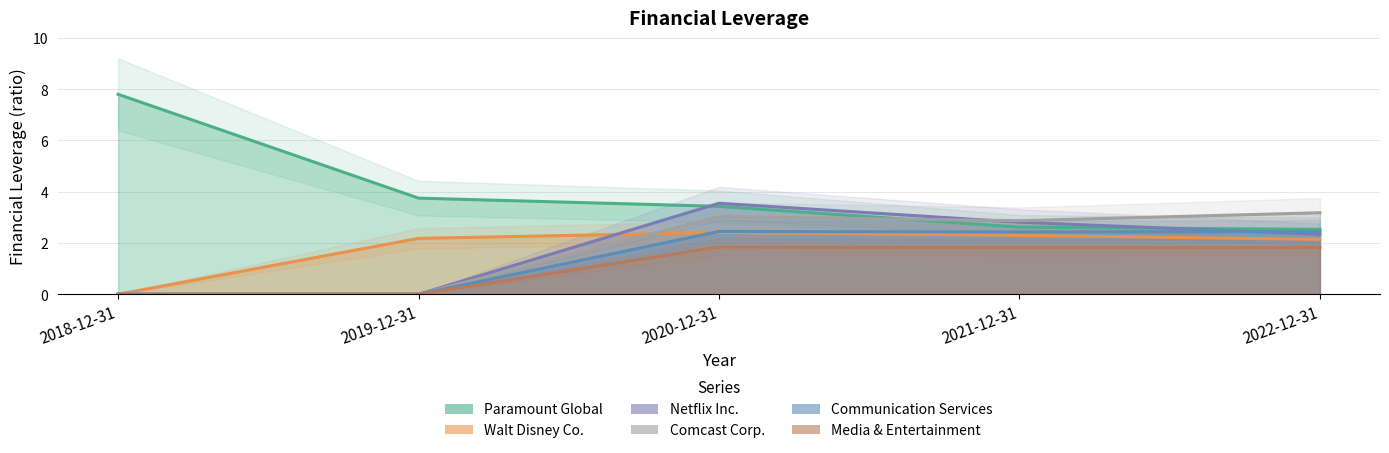

What is the label of the 3rd point from the right?

2020-12-31